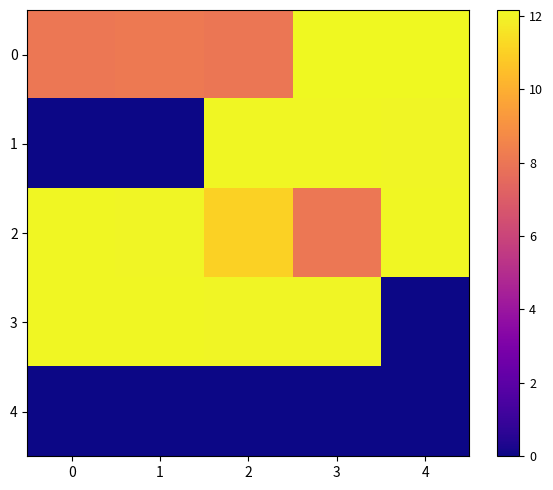

Reading left to right, list all the values displayed in this chart.

0: 0=8.0	1=8.1	2=8.0	3=12.2	4=12.2
1: 0=0.0	1=0.0	2=12.1	3=12.1	4=12.0
2: 0=12.1	1=12.1	2=11.1	3=8.1	4=12.1
3: 0=12.1	1=12.1	2=12.1	3=12.1	4=0.0
4: 0=0.0	1=0.0	2=0.0	3=0.0	4=0.0